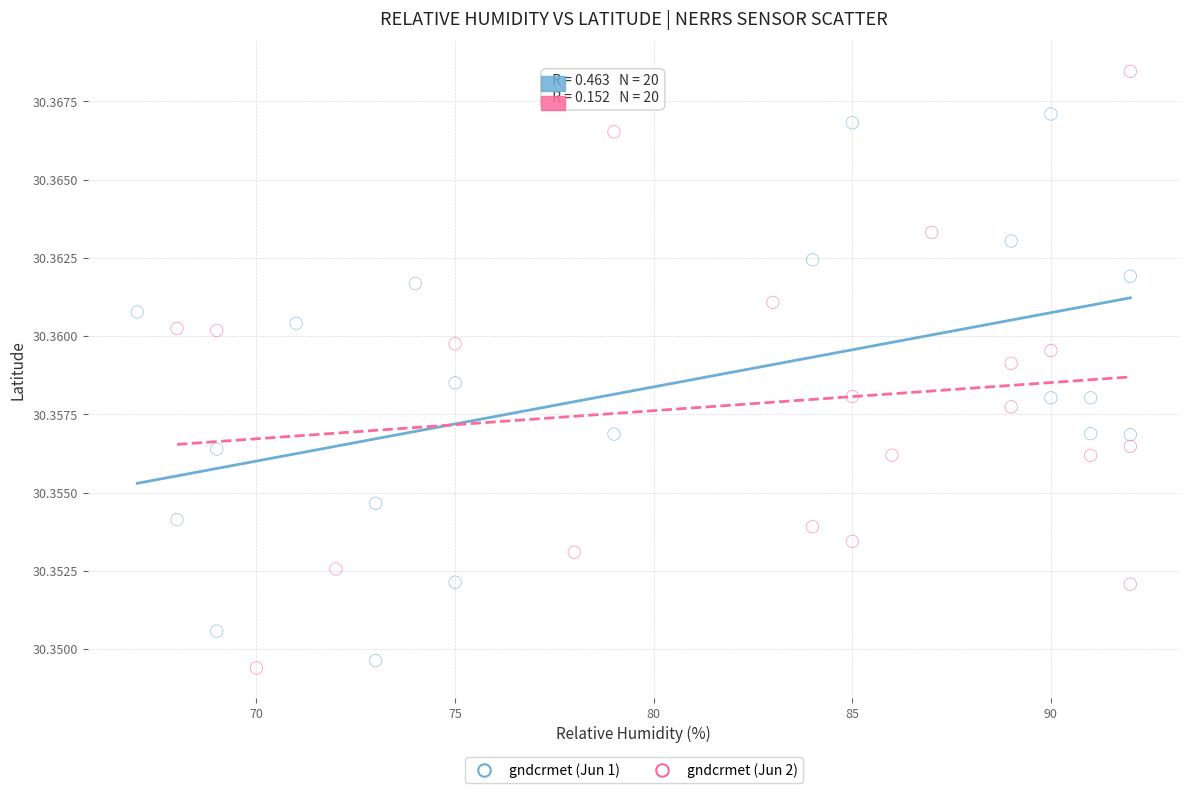

What are all the series names shown in the legend?

gndcrmet (Jun 1), gndcrmet (Jun 2)